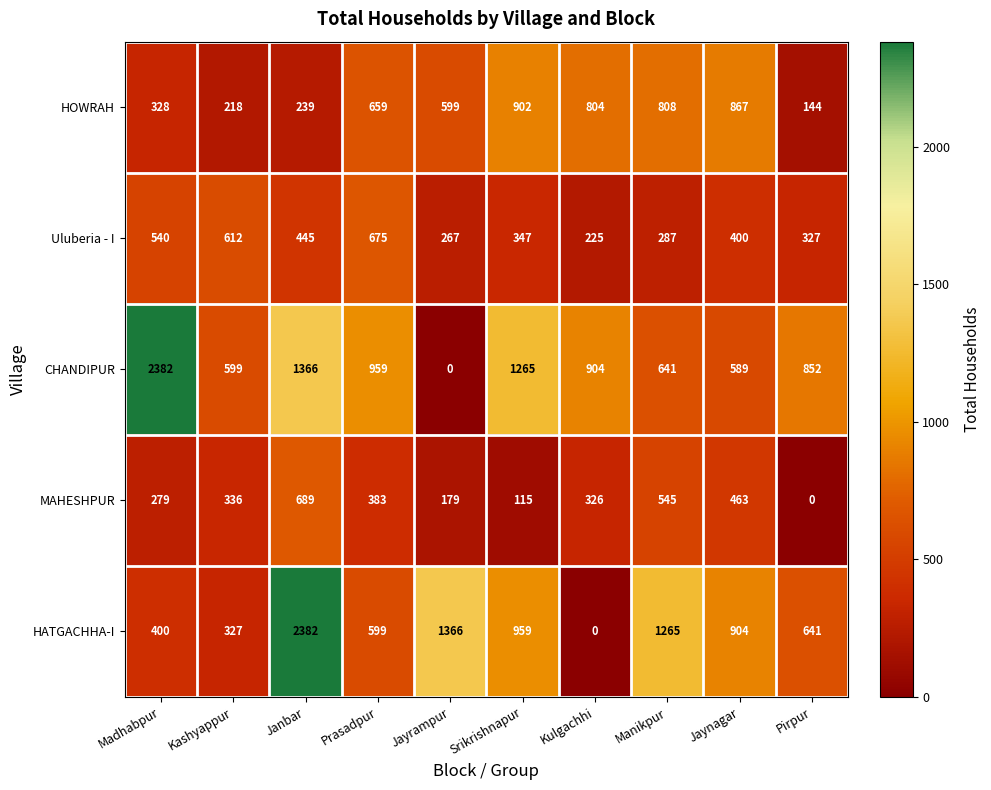

At which category is the sum across all series the highest?

Janbar